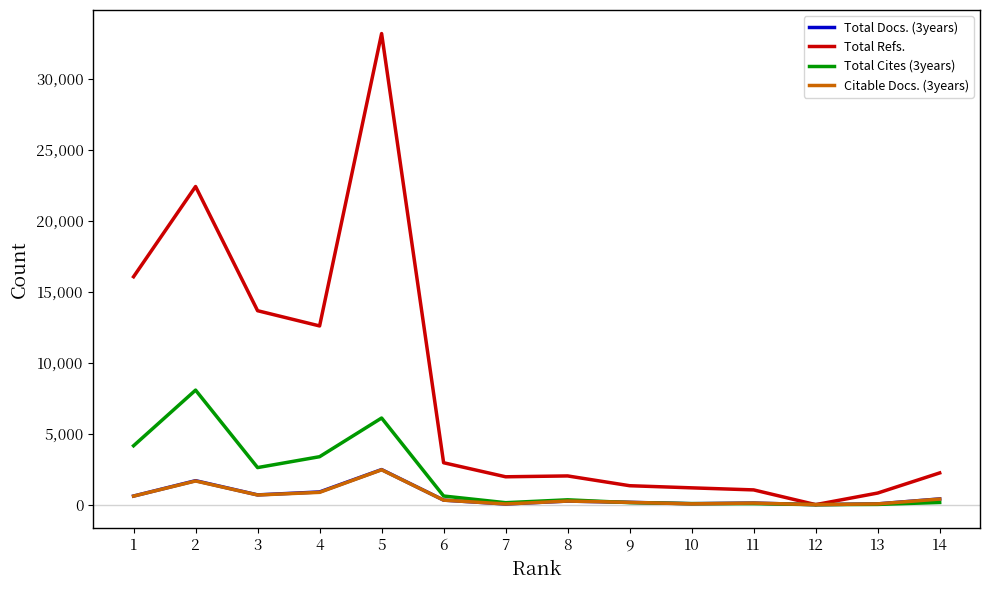

At which label does Total Refs. first exceed 2250?

1